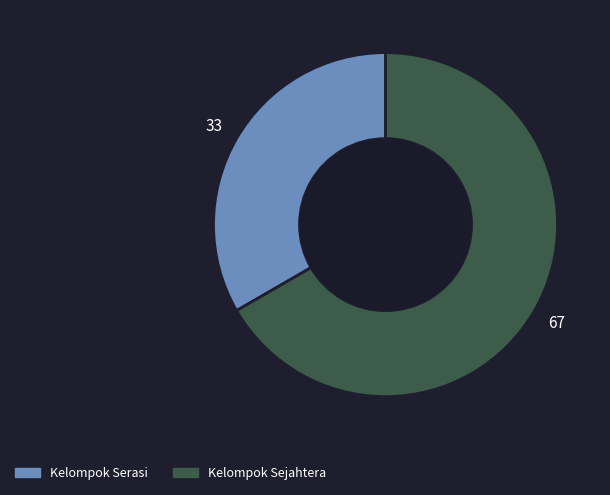

The Kelompok Sejahtera slice represents 67% of the pie. True or false?

True